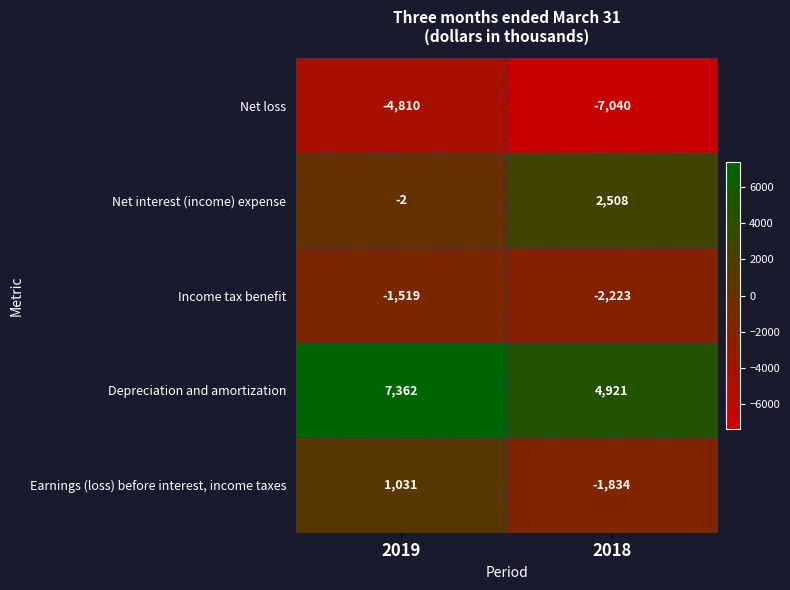

How many series are shown in this chart?

5